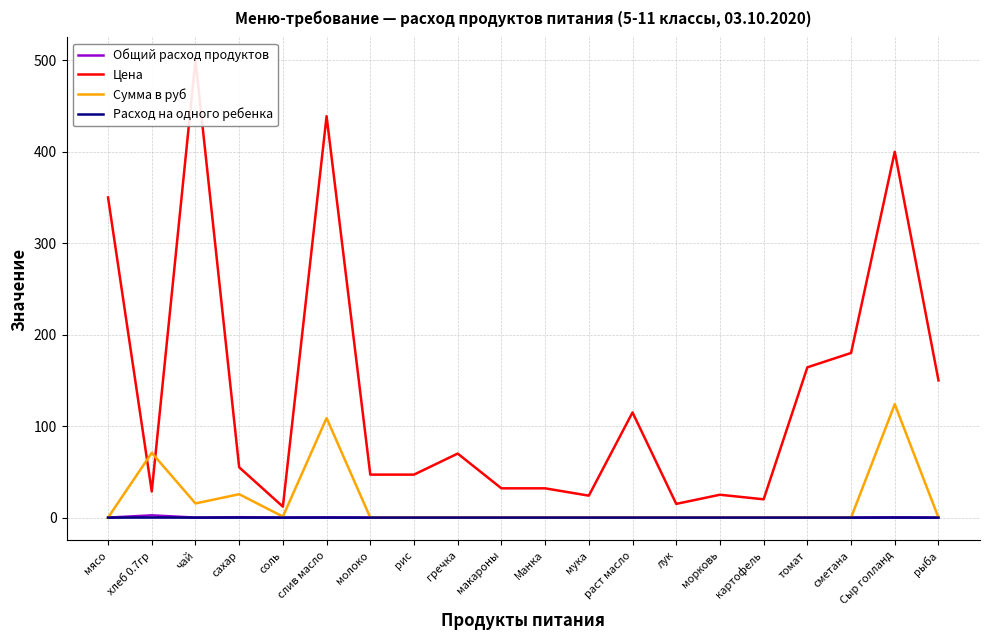

Which series has the widest spread of values?

Цена